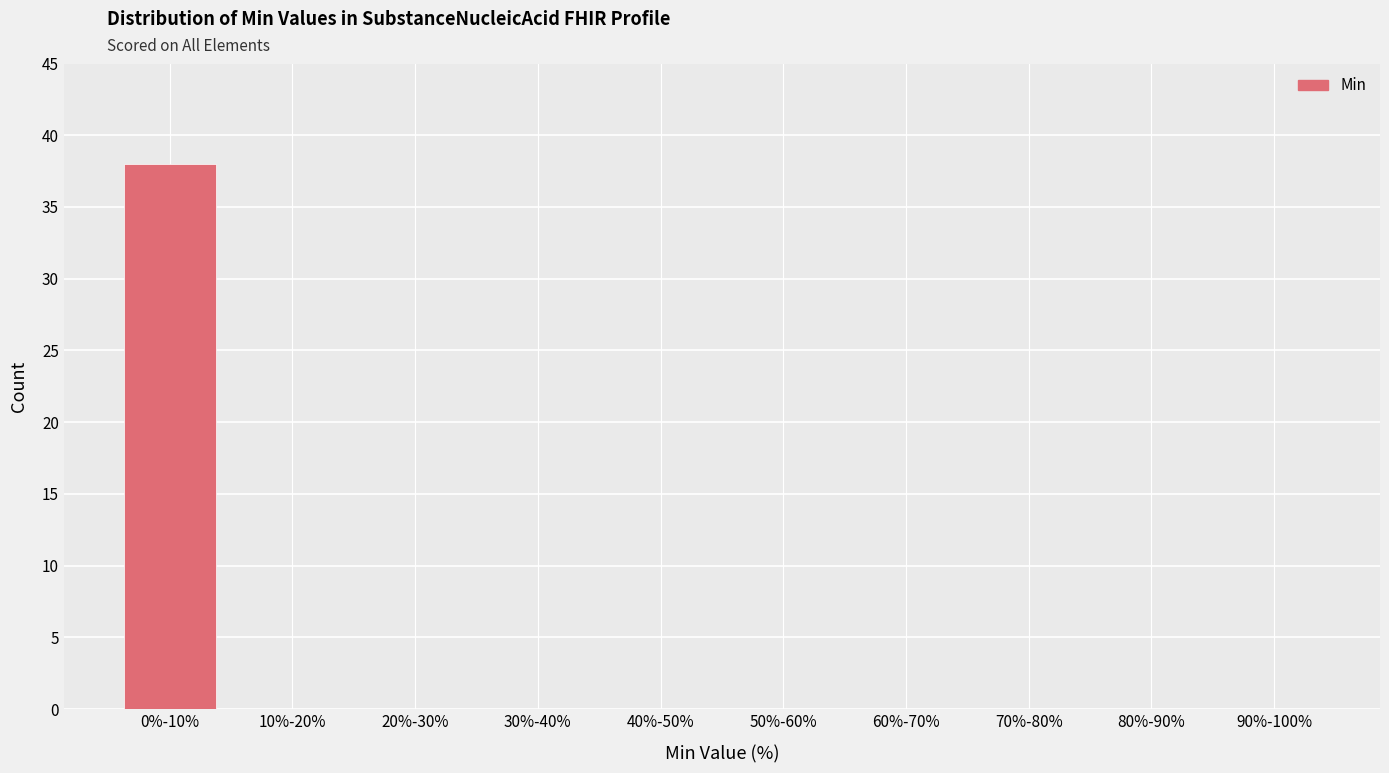

Reading left to right, what are all the values shown in this chart?

0%-10%=38	10%-20%=0	20%-30%=0	30%-40%=0	40%-50%=0	50%-60%=0	60%-70%=0	70%-80%=0	80%-90%=0	90%-100%=0